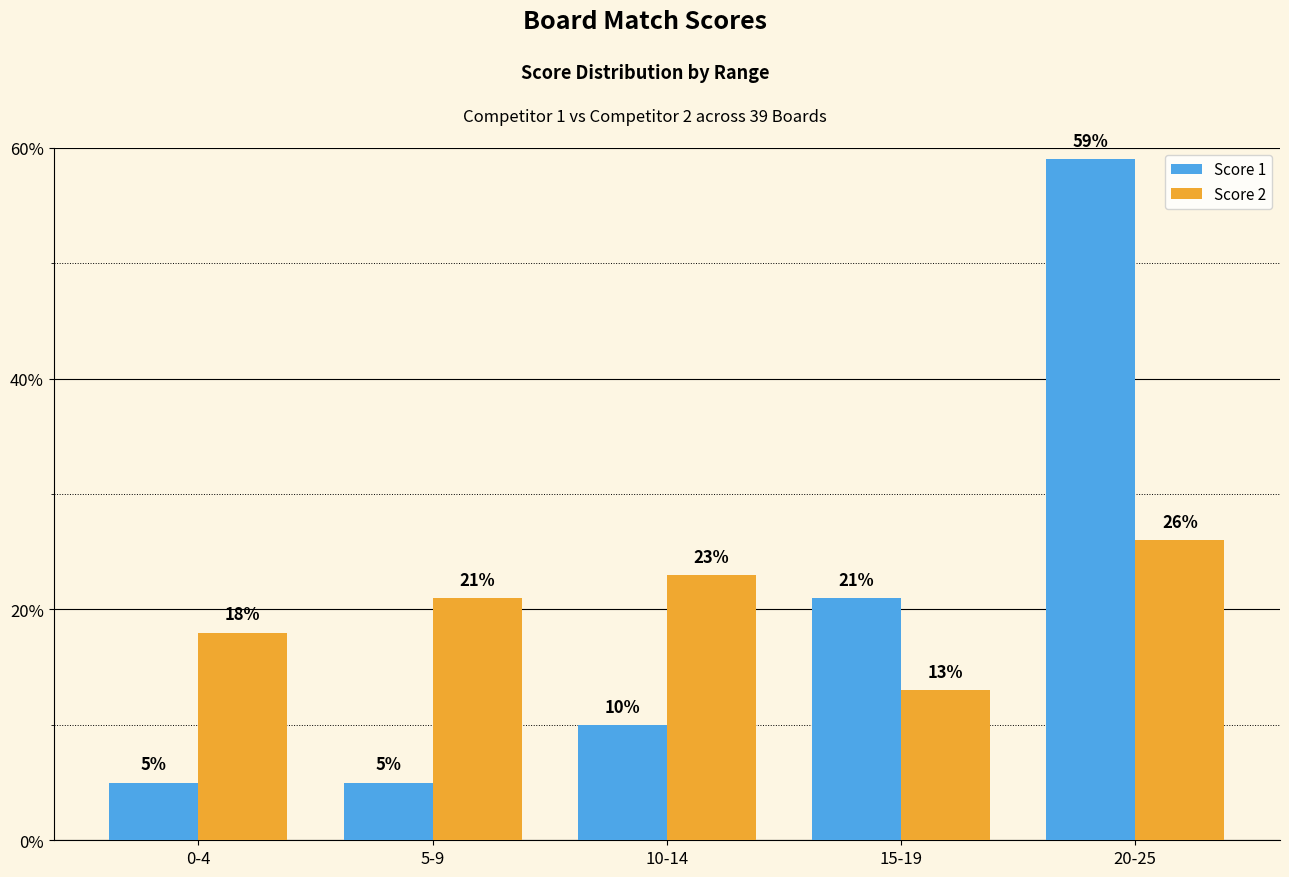

What are all the series names shown in the legend?

Score 1, Score 2